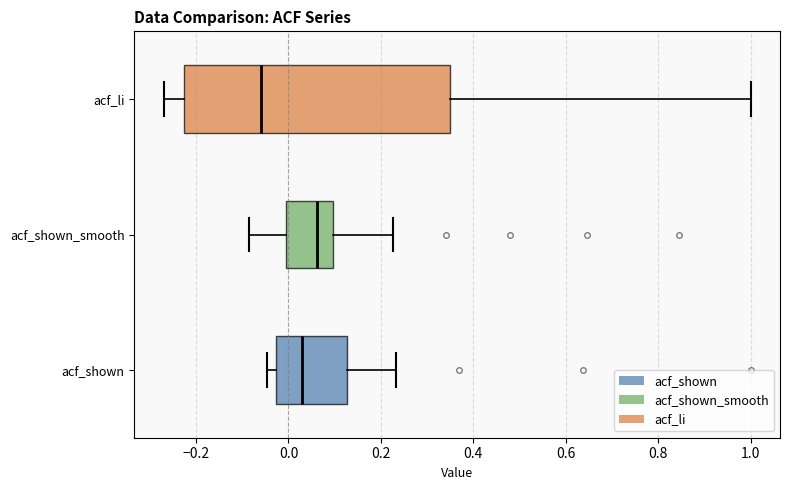

Reading bottom to top, transcribe this box plot: for each box, give where its median line is, the range the box spans, and where its two whiskers end, as read against the x-axis. The values are not printed on the chart, so give them approximately, as read against the axis.

acf_shown: median 0.02, box -0.02 to 0.12, whiskers -0.04 to 0.24
acf_shown_smooth: median 0.06, box 0.00 to 0.10, whiskers -0.08 to 0.22
acf_li: median -0.06, box -0.22 to 0.34, whiskers -0.26 to 1.00